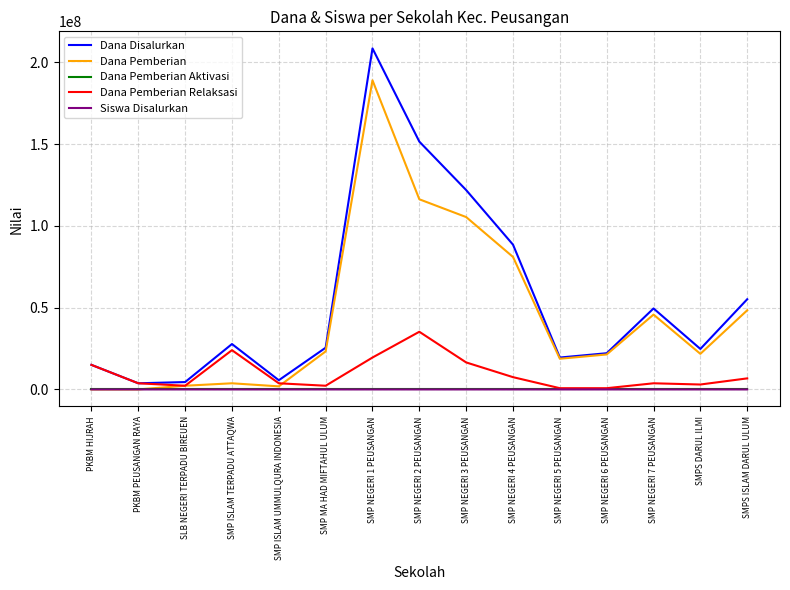

Is this an area chart (filled region under the line)?

No